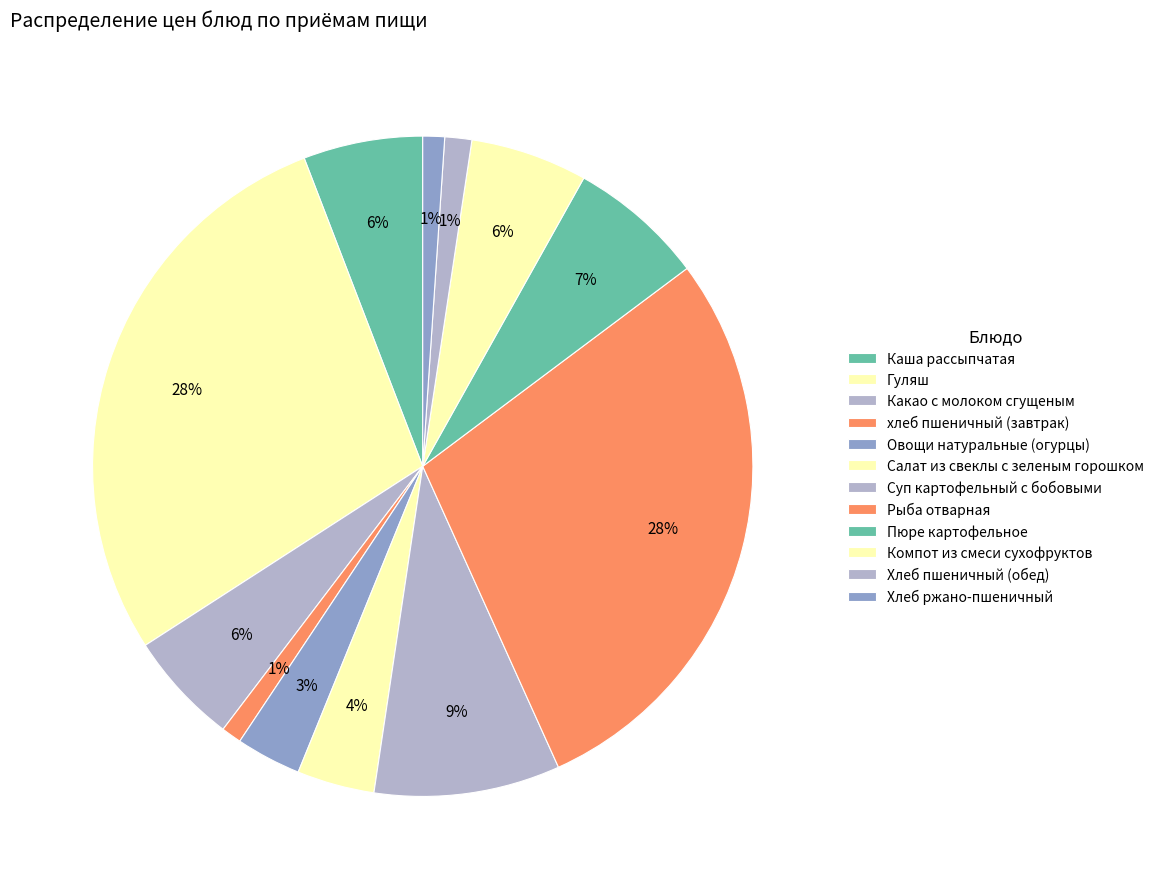

To the nearest percent, what percentage of the pie is Салат из свеклы с зеленым горошком?

4%